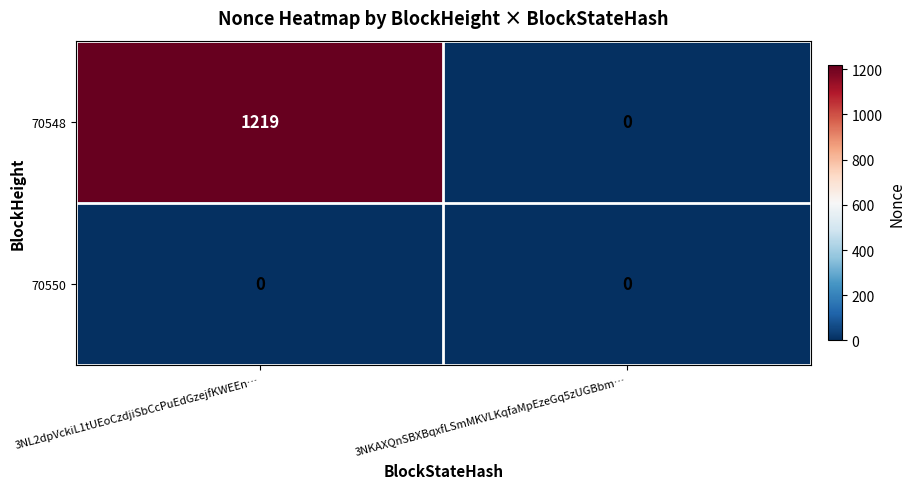

List the series in order of their overall mean, lowest first.

70550, 70548